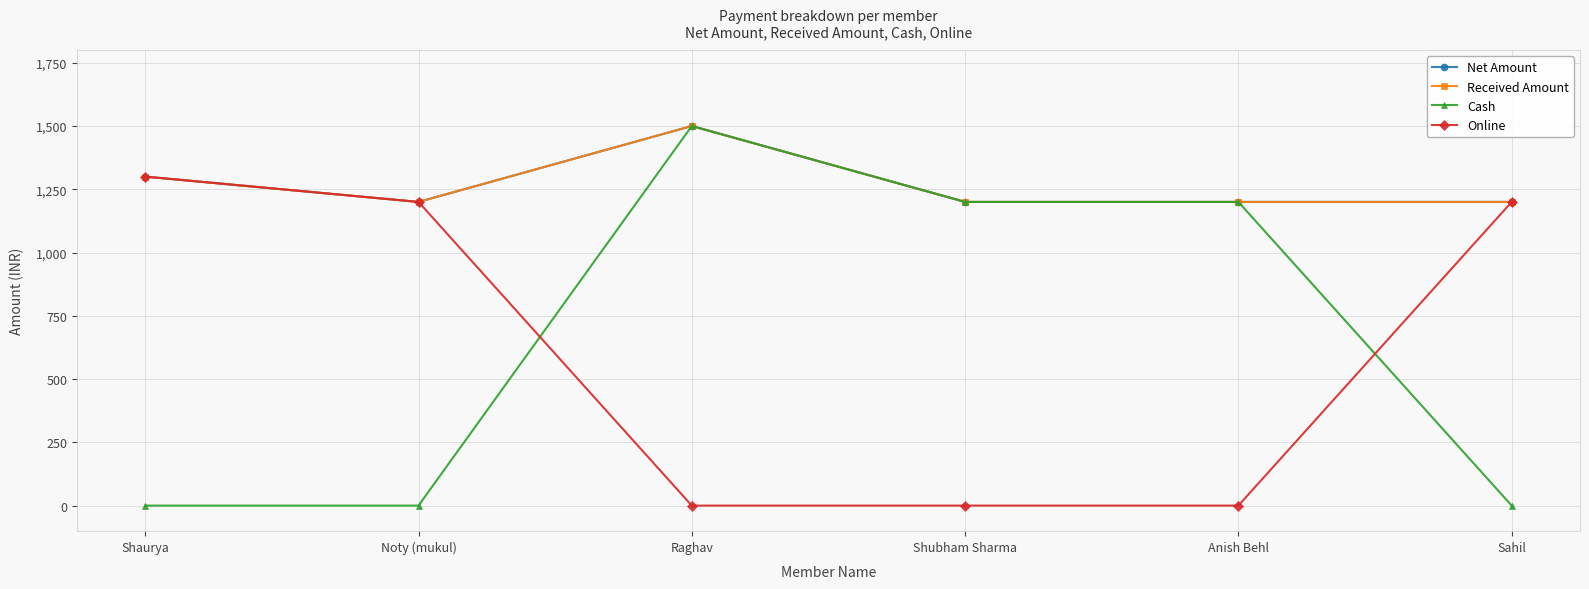

Reading left to right, what are all the values shown in this chart?

Net Amount: 1300	1200	1500	1200	1200	1200
Received Amount: 1300	1200	1500	1200	1200	1200
Cash: 0	0	1500	1200	1200	0
Online: 1300	1200	0	0	0	1200